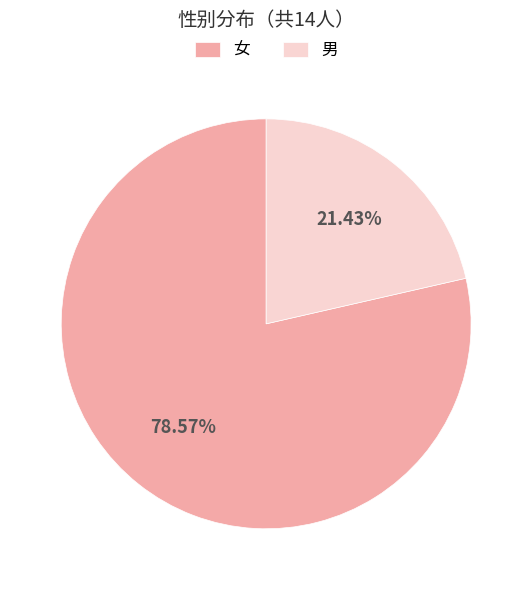

True or false: 女 accounts for 79% of the total.

True